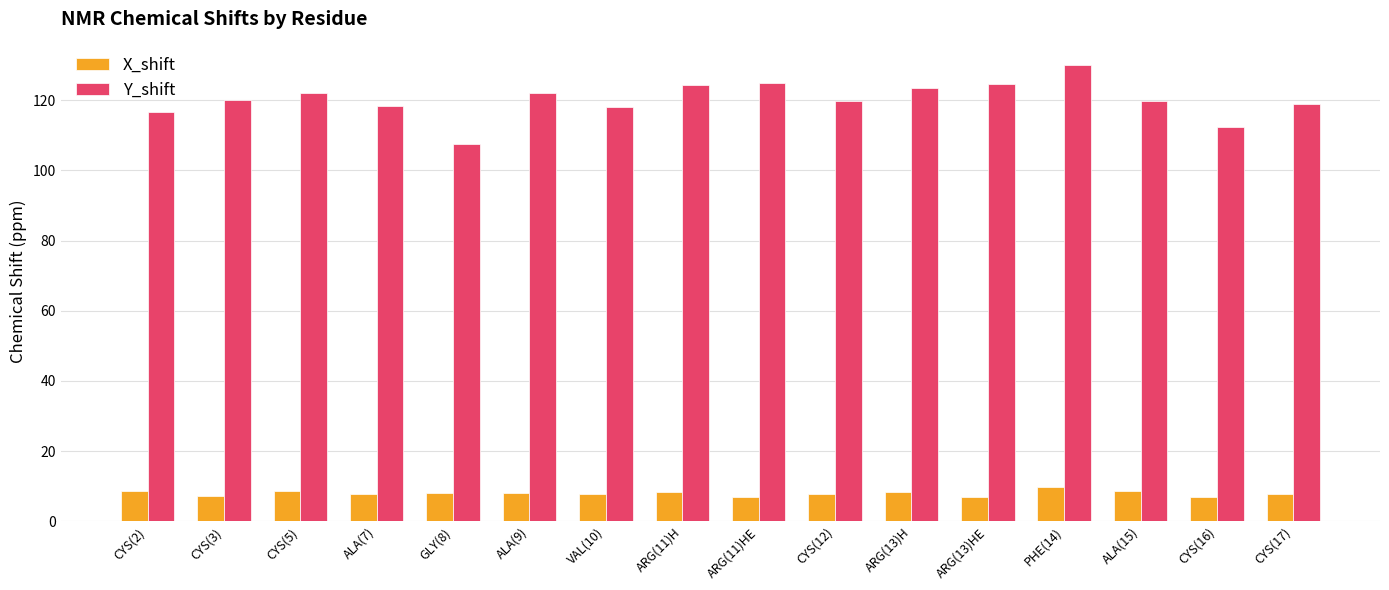

What is the label of the 2nd bar from the right?

CYS(16)